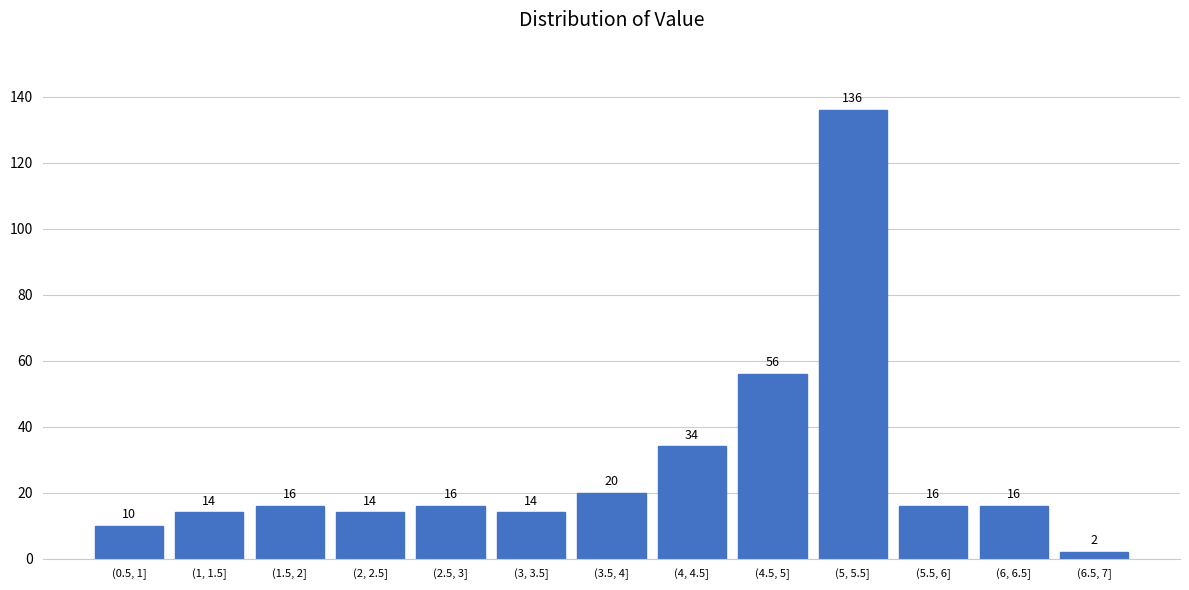

Reading right to left, extract all data points from this chart.

2	16	16	136	56	34	20	14	16	14	16	14	10